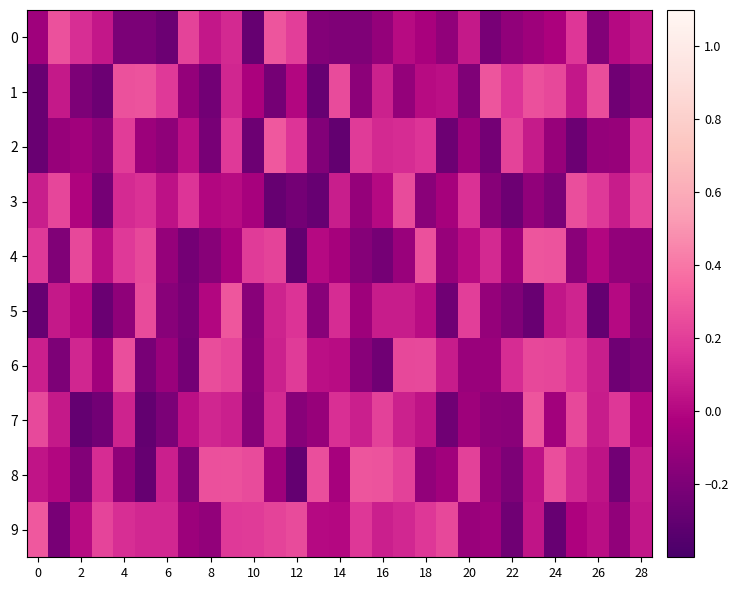

Which series has the largest range (max minus min)?

2